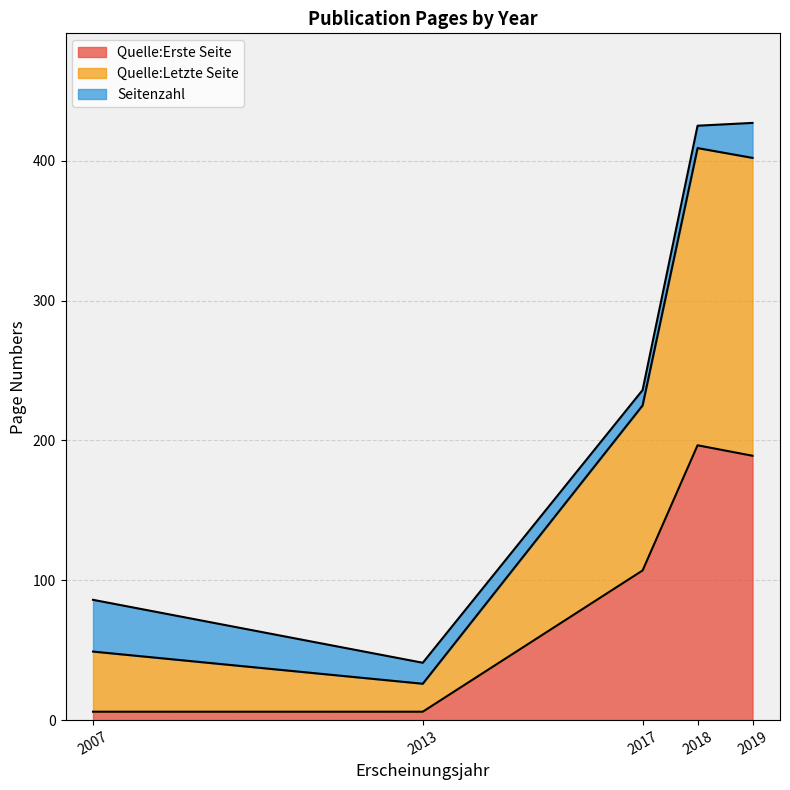

At which label is Quelle:Letzte Seite closest to 186?

2018